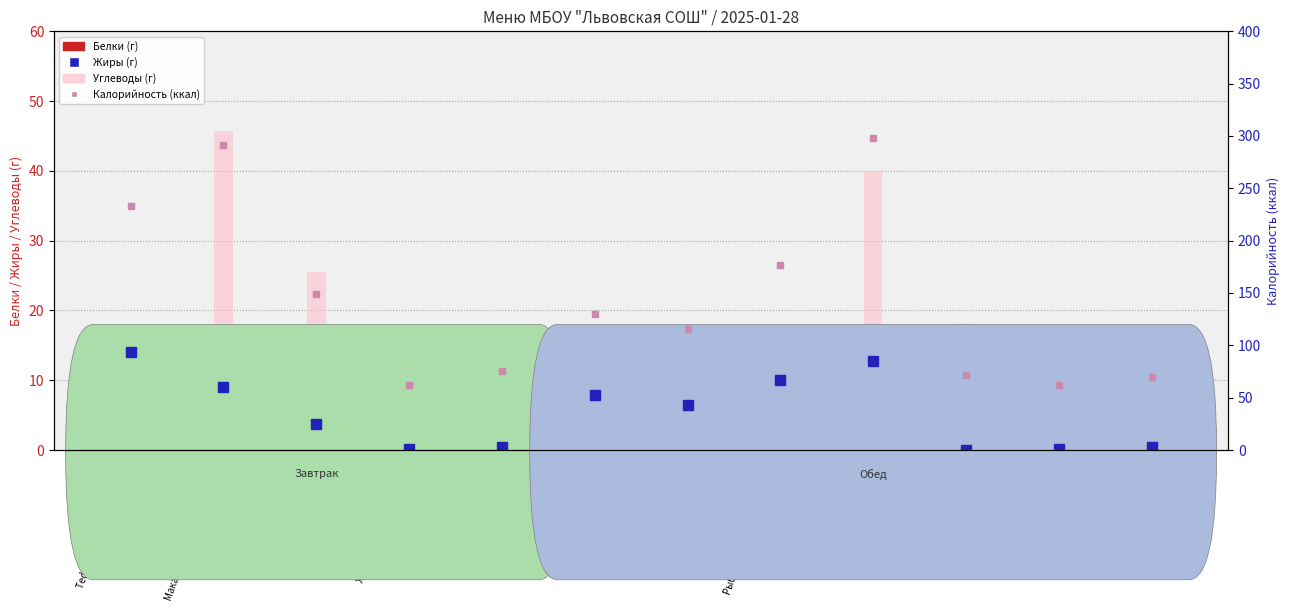

How many distinct data groups are displayed?

4